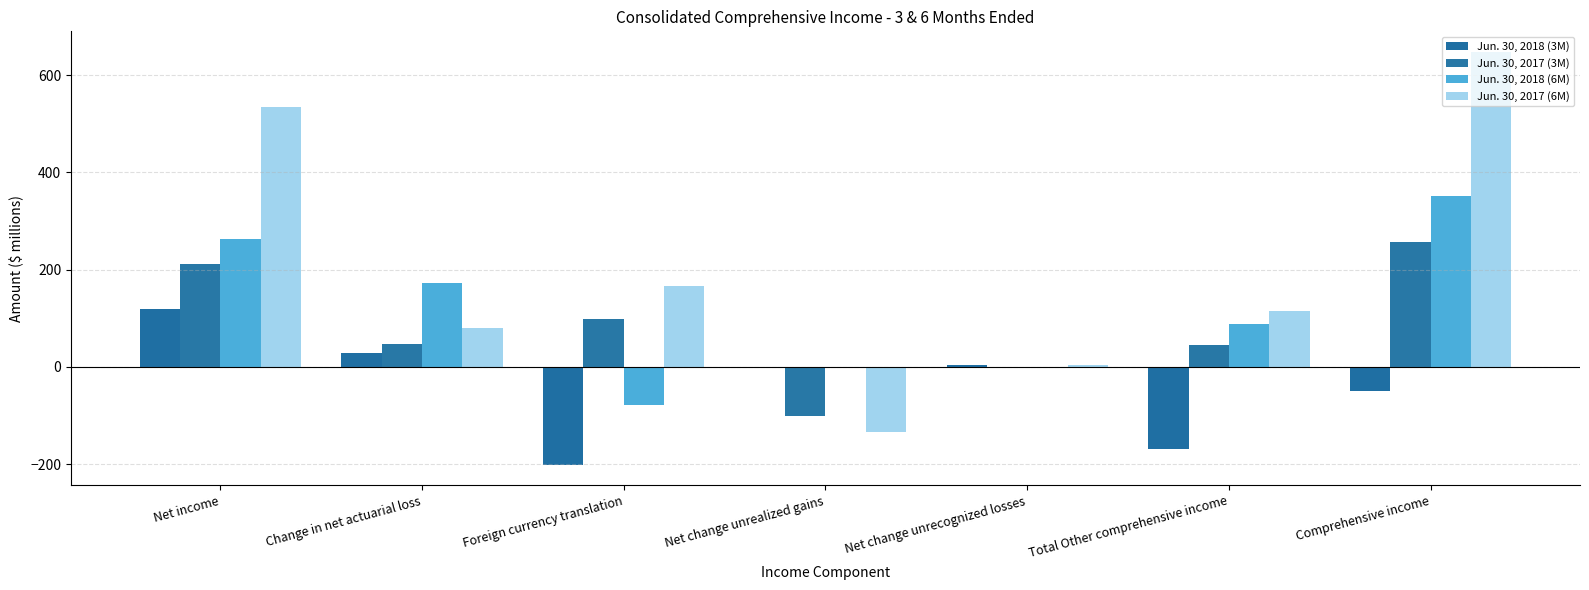

Is the value of Jun. 30, 2018 (3M) at Net change unrealized gains greater than the value of Jun. 30, 2018 (6M) at Total Other comprehensive income?

No